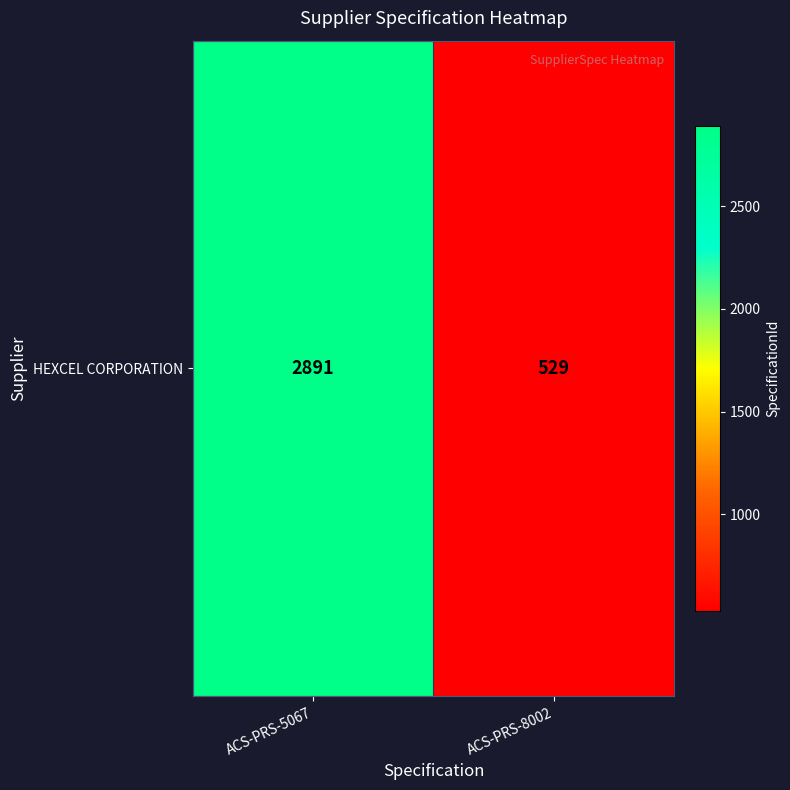

List the labels in order of value, smallest first.

ACS-PRS-8002, ACS-PRS-5067